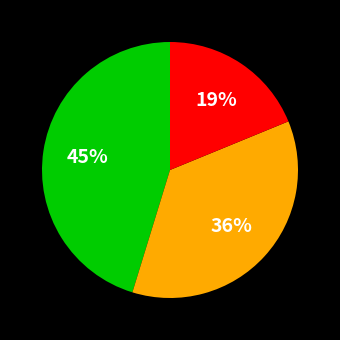

How many segments does this pie chart have?

3